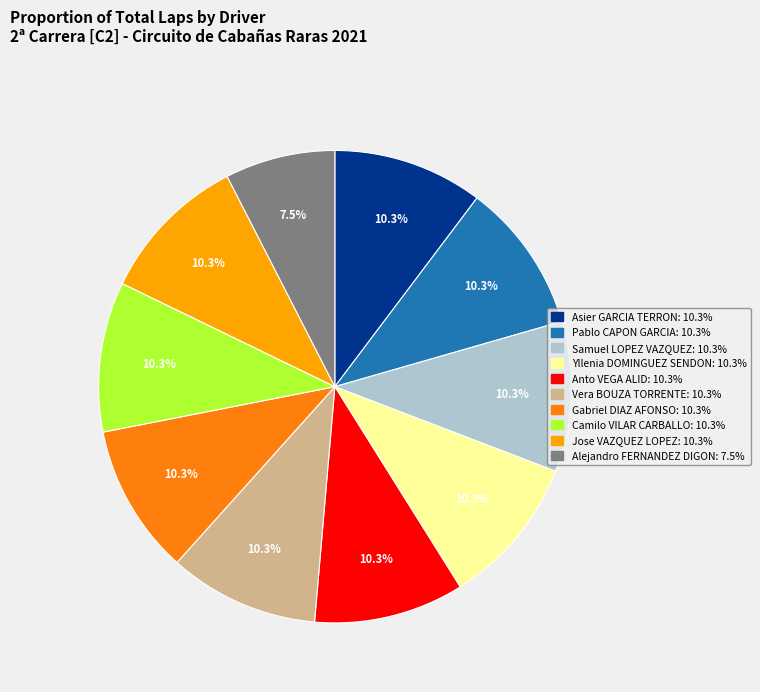

Does any single category account for the majority?

No